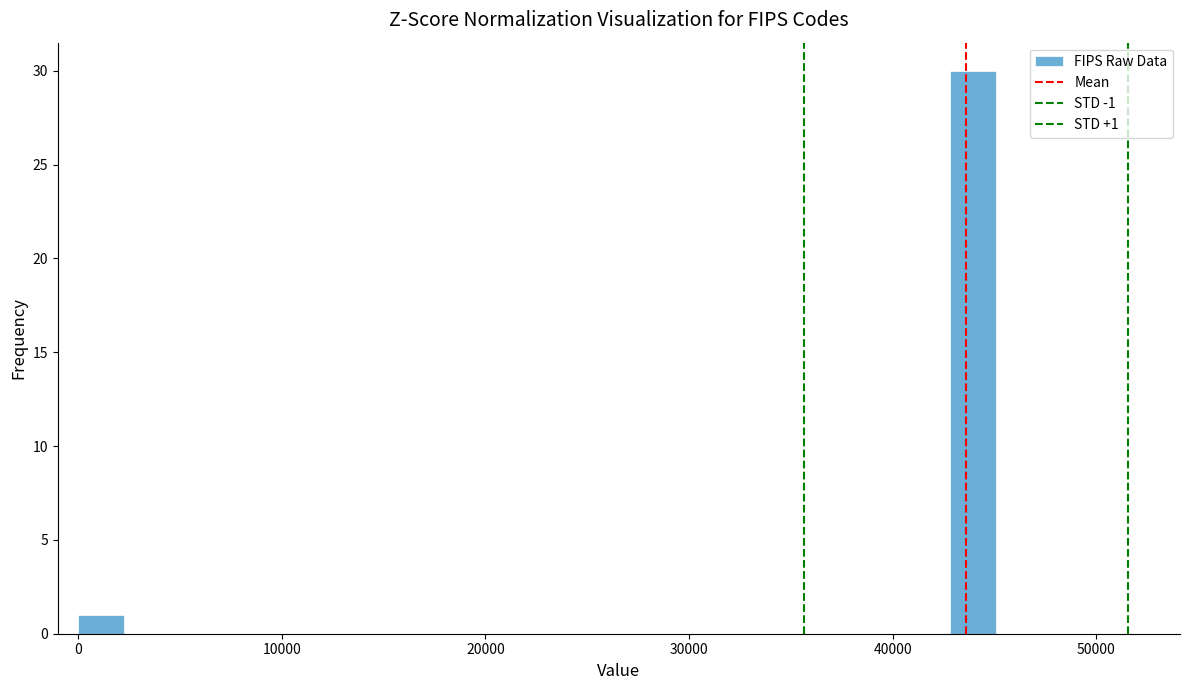

Read against the x-axis, roughly where is the centre of the tallest bar?

44000